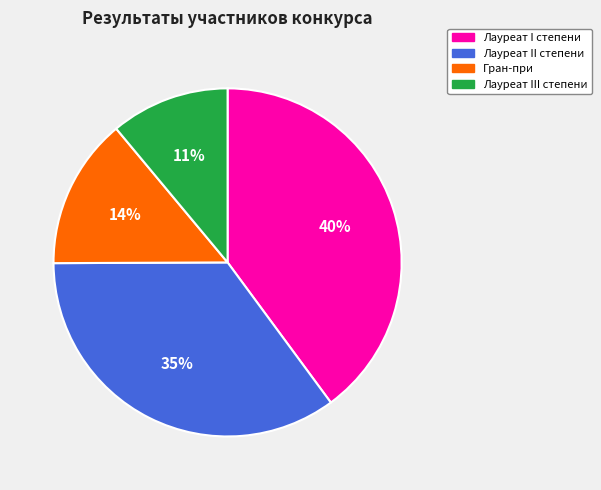

Which has a higher value, Лауреат II степени or Лауреат III степени?

Лауреат II степени